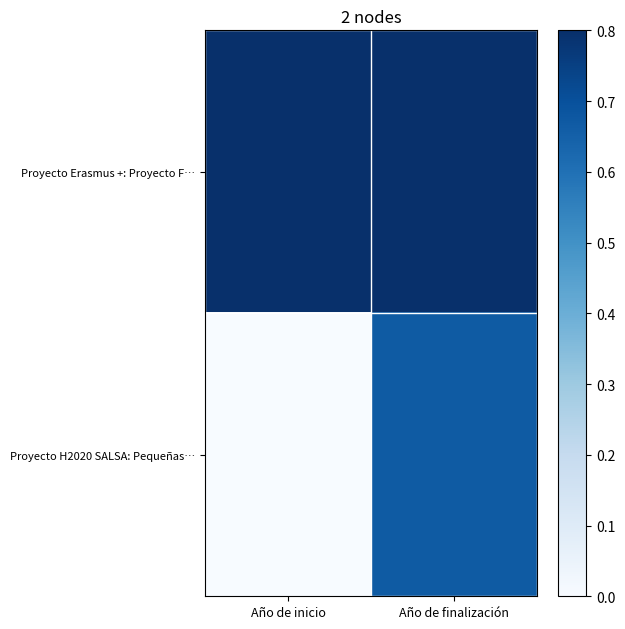

Reading left to right, extract all data points from this chart.

Proyecto Erasmus +: Proyecto F…: Año de inicio=0.8	Año de finalización=1.0
Proyecto H2020 SALSA: Pequeñas…: Año de inicio=0.0	Año de finalización=0.7